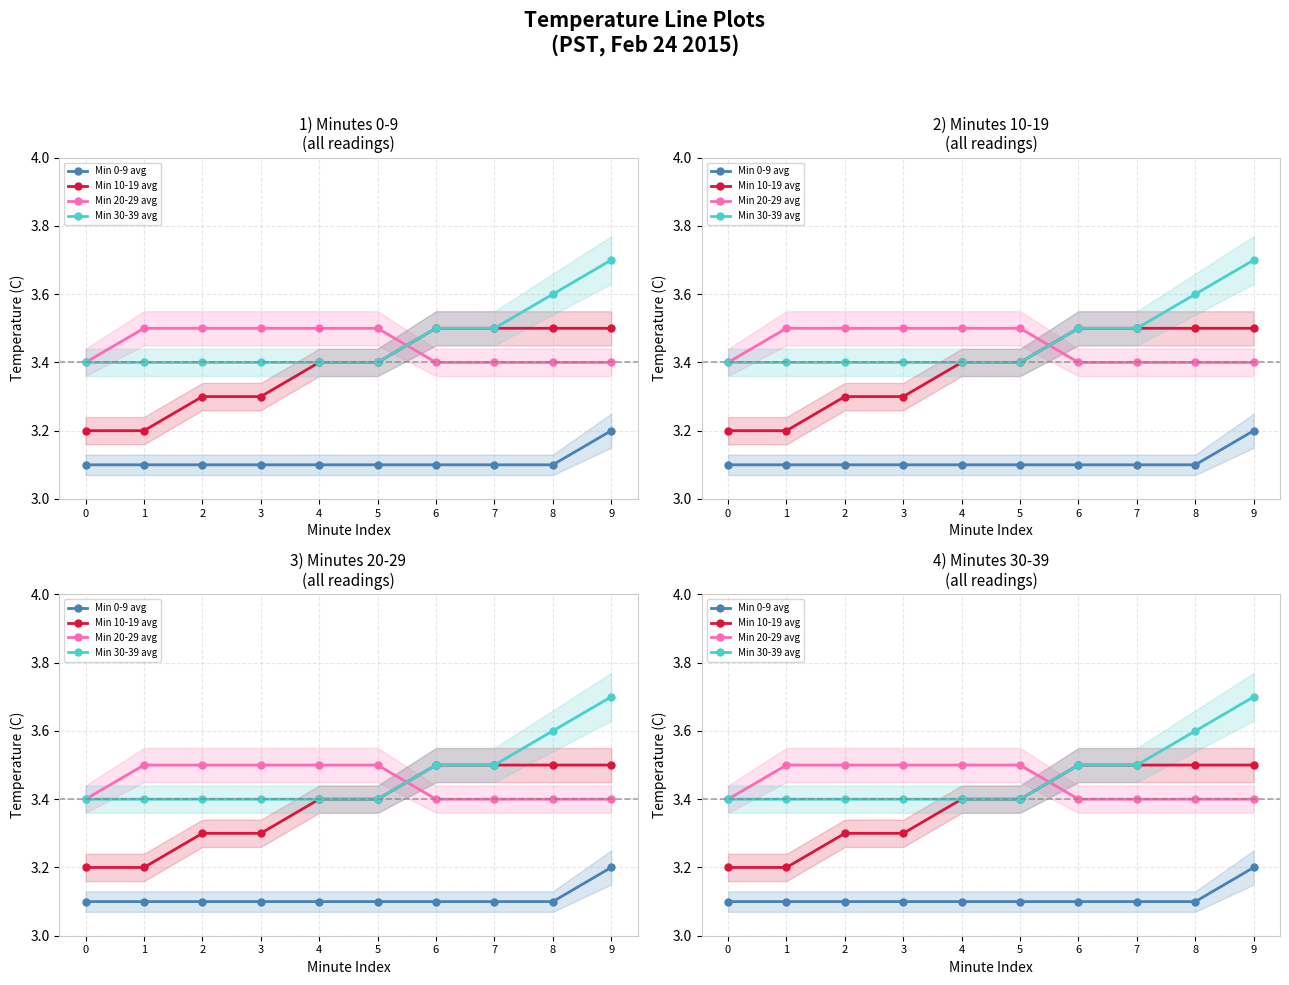

Between 0 and 4, which series saw the biggest shift?

Min 10-19 avg